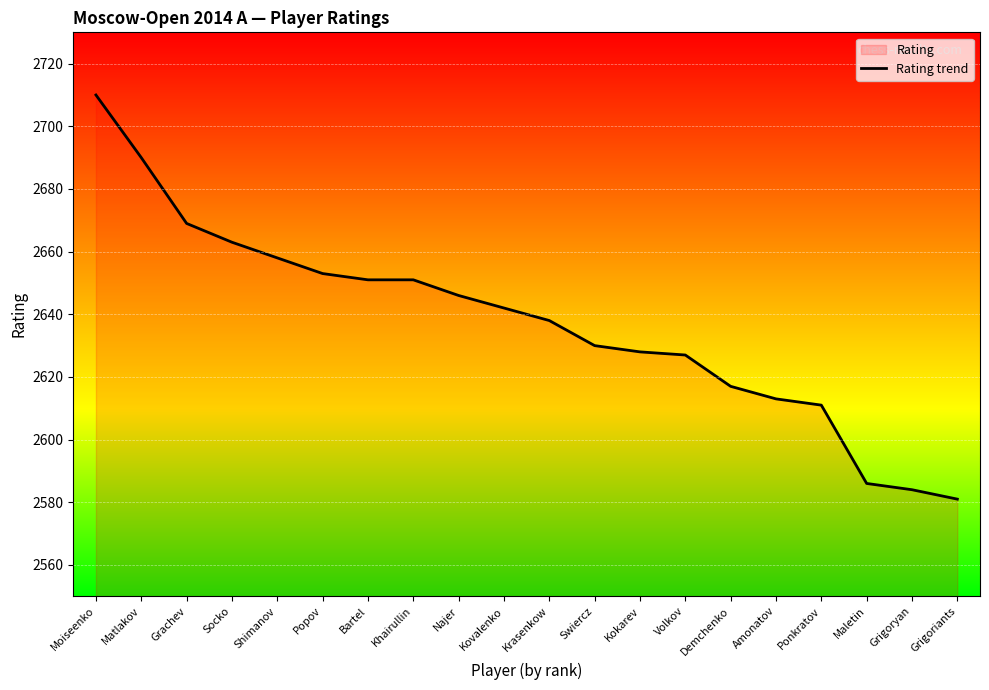

List the labels in order of value, smallest first.

Grigoriants, Grigoryan, Maletin, Ponkratov, Amonatov, Demchenko, Volkov, Kokarev, Swiercz, Krasenkow, Kovalenko, Najer, Bartel, Khairullin, Popov, Shimanov, Socko, Grachev, Matlakov, Moiseenko